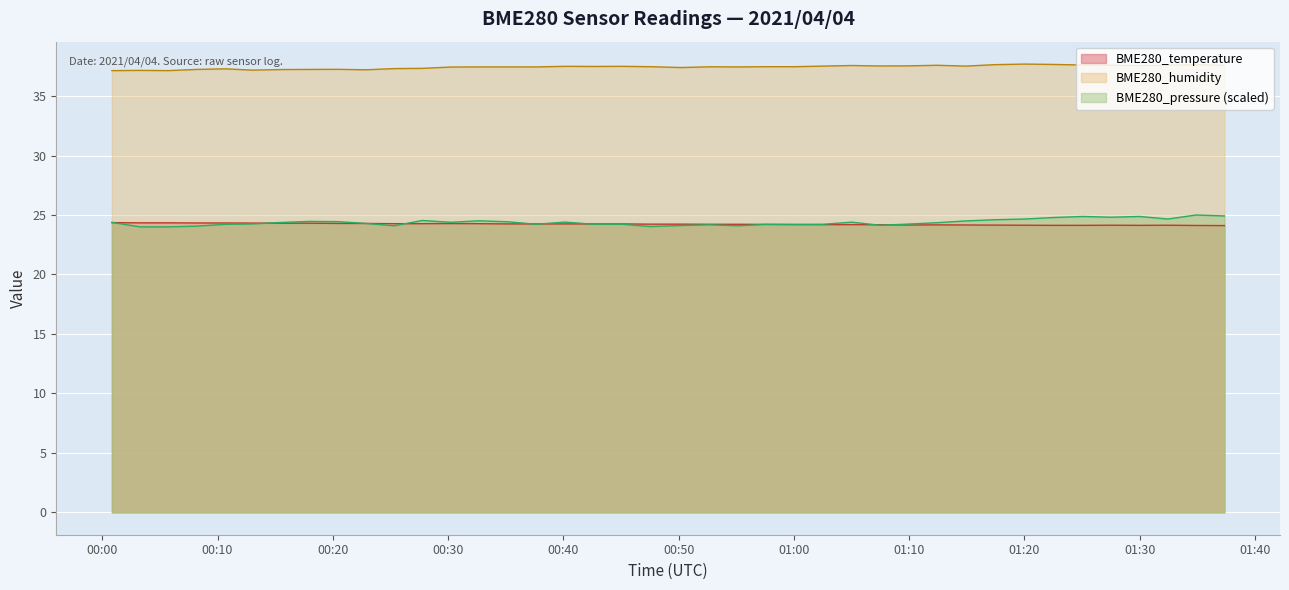

Which series changed the most between 2021/04/04 00:10:38 and 2021/04/04 00:27:46?

BME280_pressure_kPa